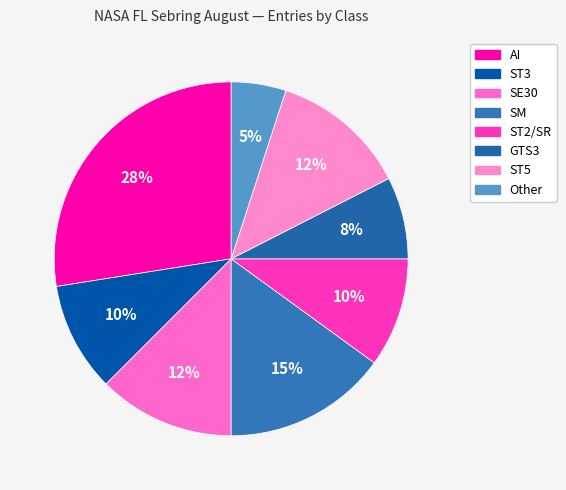

What percentage is the ST5 slice, to the nearest percent?

12%